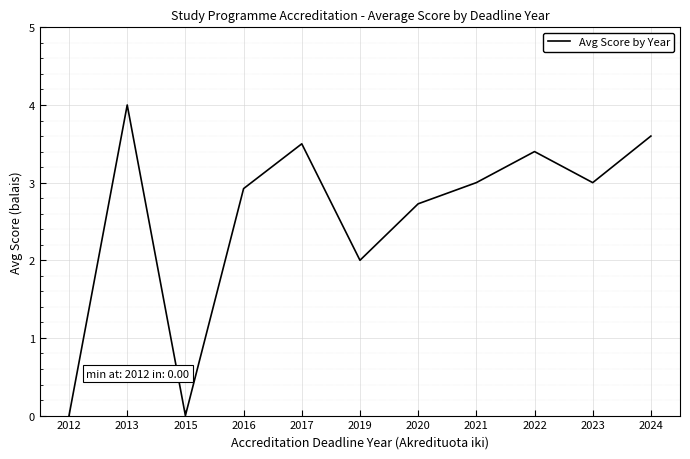

What is the change in value from 2019 to 2024?

+1.6